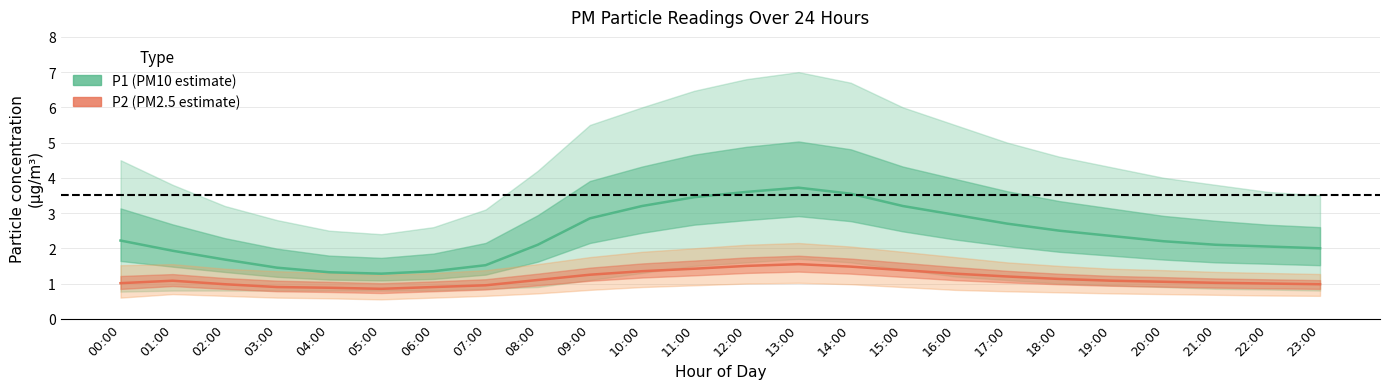

Reading right to left, what are all the values shown in this chart?

P1 (PM10 estimate): 2.0	2.0	2.1	2.2	2.4	2.5	2.7	3.0	3.2	3.5	3.7	3.6	3.5	3.2	2.9	2.1	1.5	1.4	1.3	1.3	1.4	1.7	1.9	2.2
P2 (PM2.5 estimate): 1.0	1.0	1.0	1.1	1.1	1.1	1.2	1.3	1.4	1.5	1.6	1.5	1.4	1.4	1.2	1.1	0.9	0.9	0.8	0.9	0.9	1.0	1.1	1.0